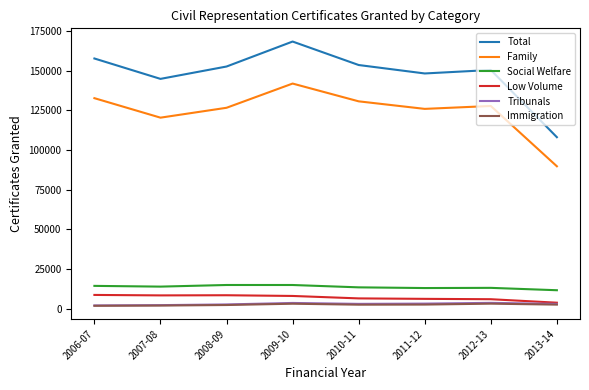

At which category does Family reach its first local peak?

2009-10